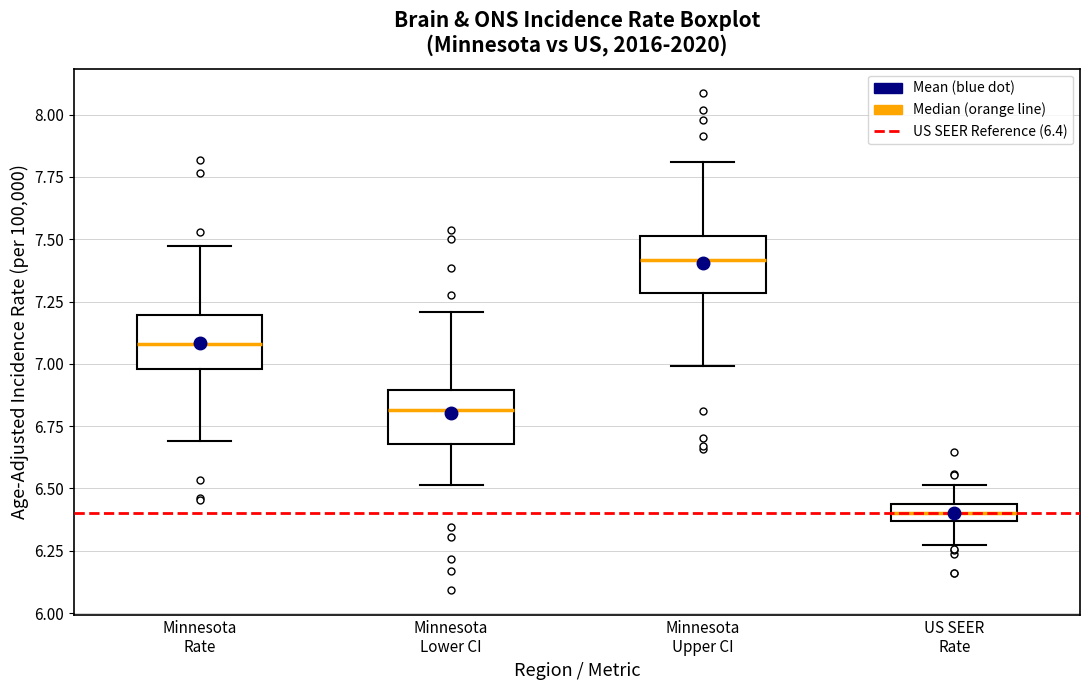

Where is the upper edge of the box for Minnesota Rate on the y-axis? The values are not printed on the chart, so give them approximately, as read against the axis.

7.20